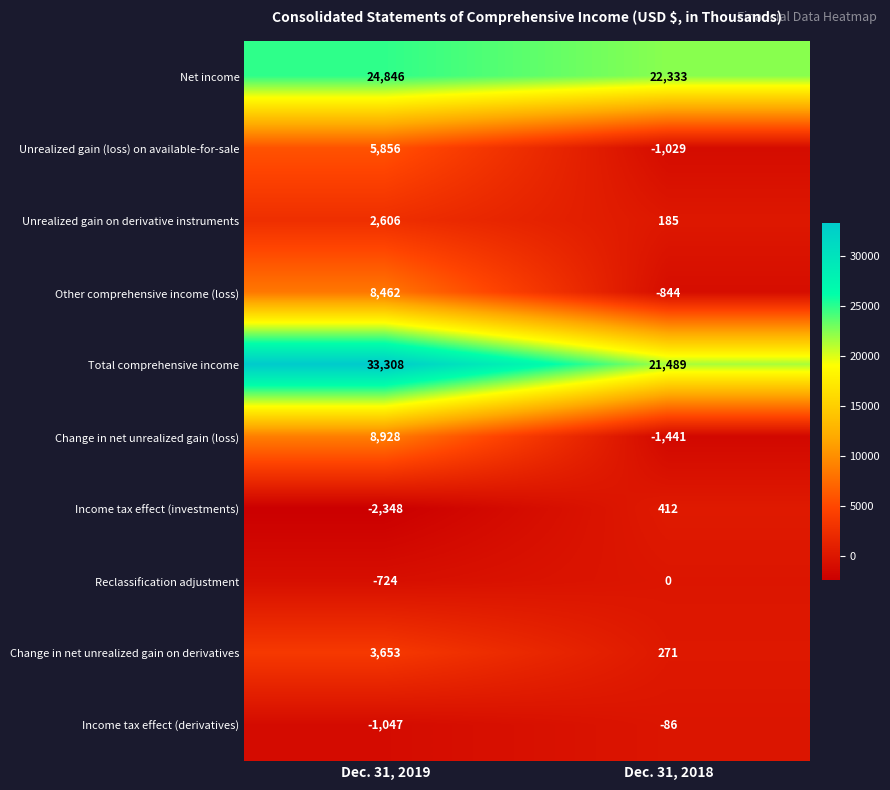

What is the difference between the Other comprehensive income (loss) values at Dec. 31, 2019 and Dec. 31, 2018?

9306